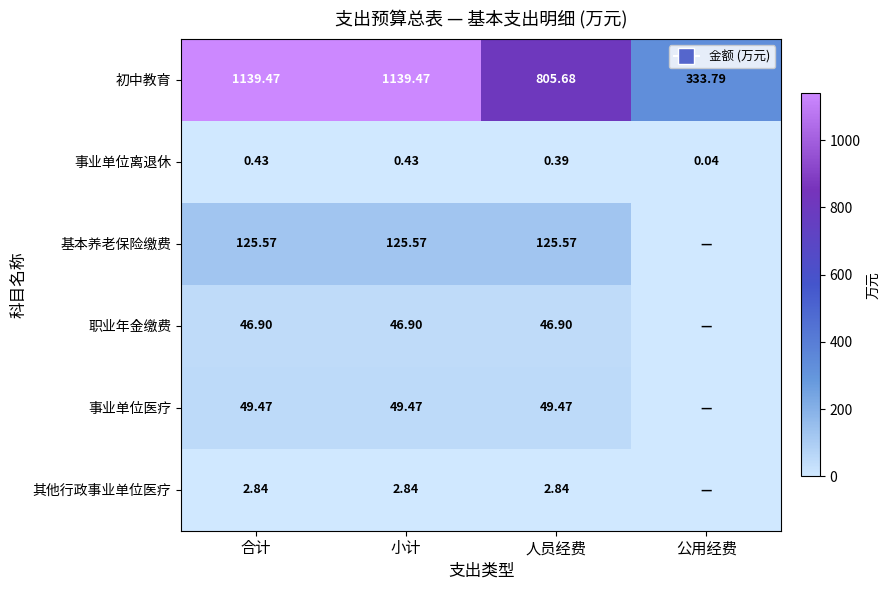

At 人员经费, list the series in order from largest to smallest.

初中教育, 基本养老保险缴费, 事业单位医疗, 职业年金缴费, 其他行政事业单位医疗, 事业单位离退休